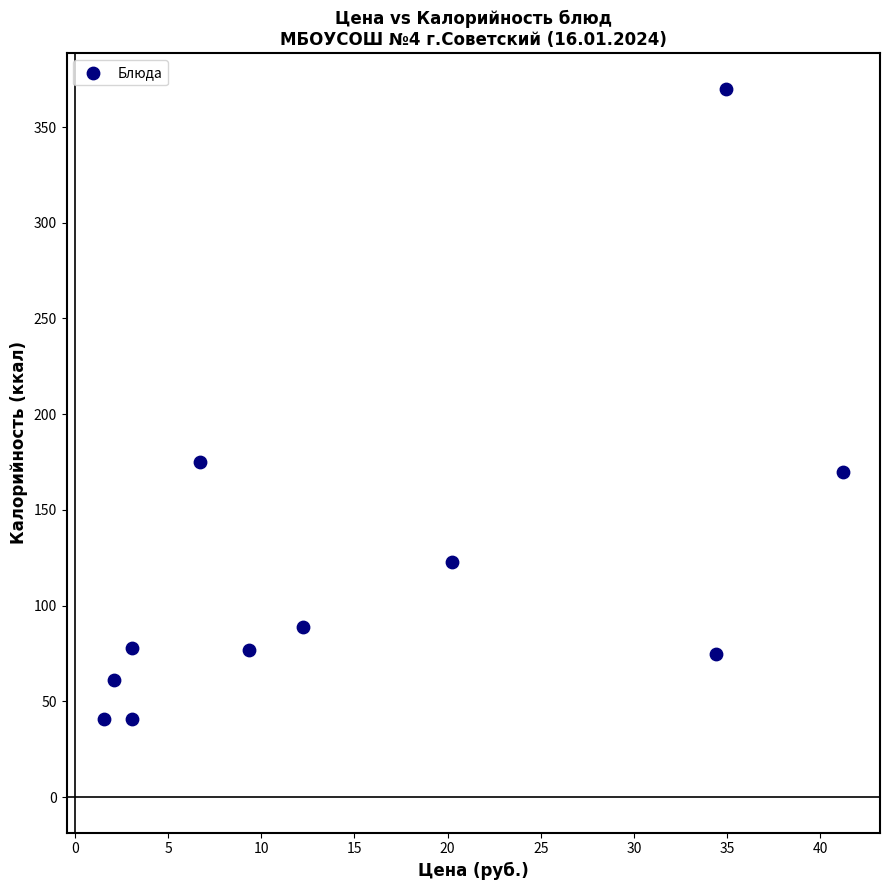

What is the average Y value?

118